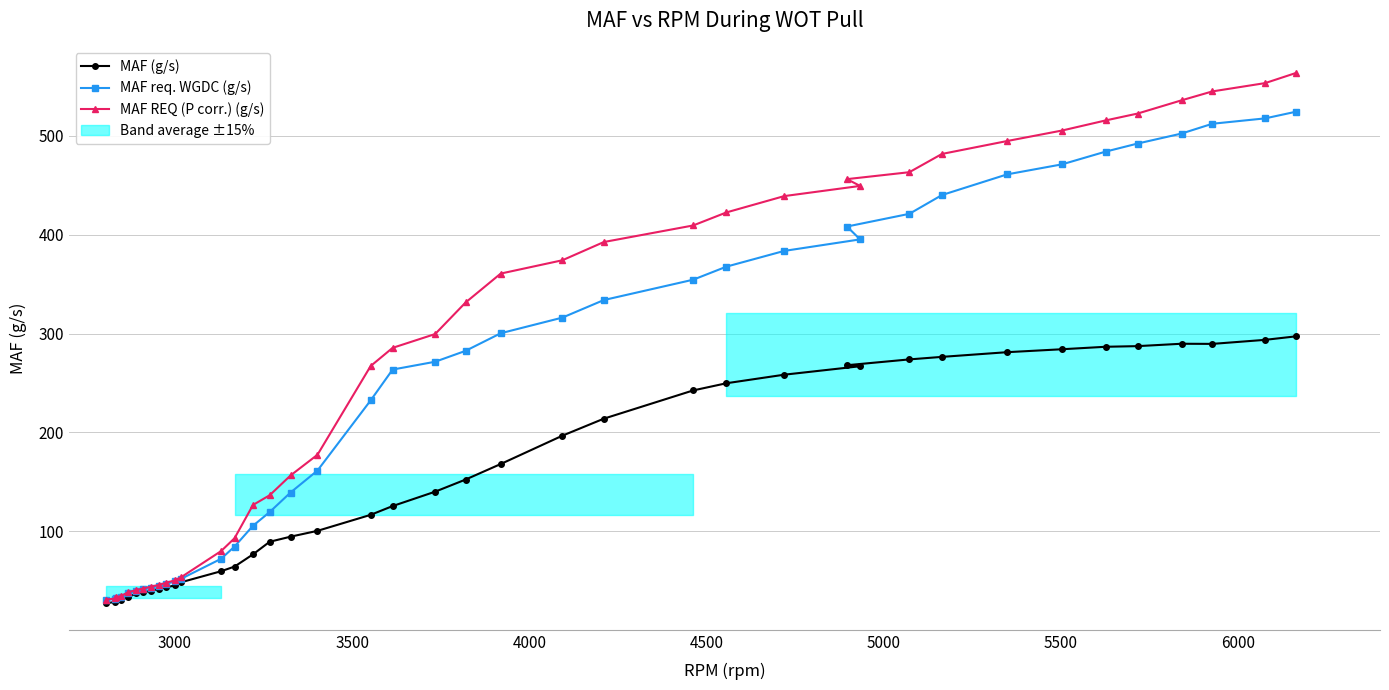

Which series has the largest total across all categories?

MAF REQ (P corr.) (g/s)